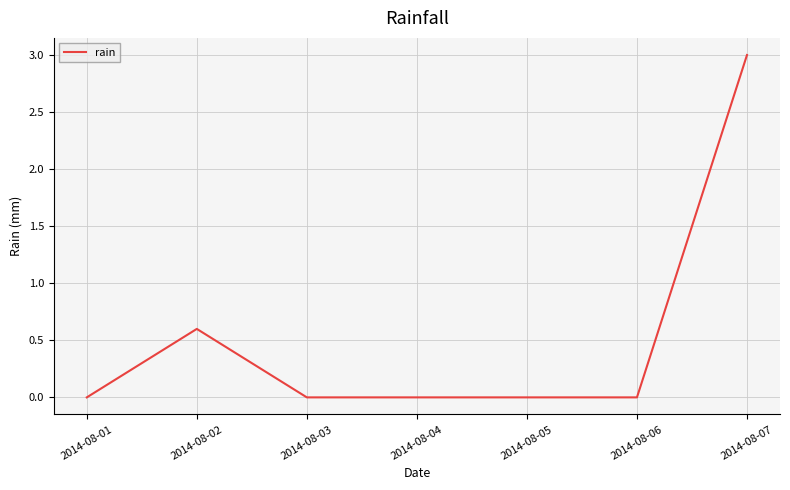

The value at 2014-08-02 is 0.6. True or false?

True